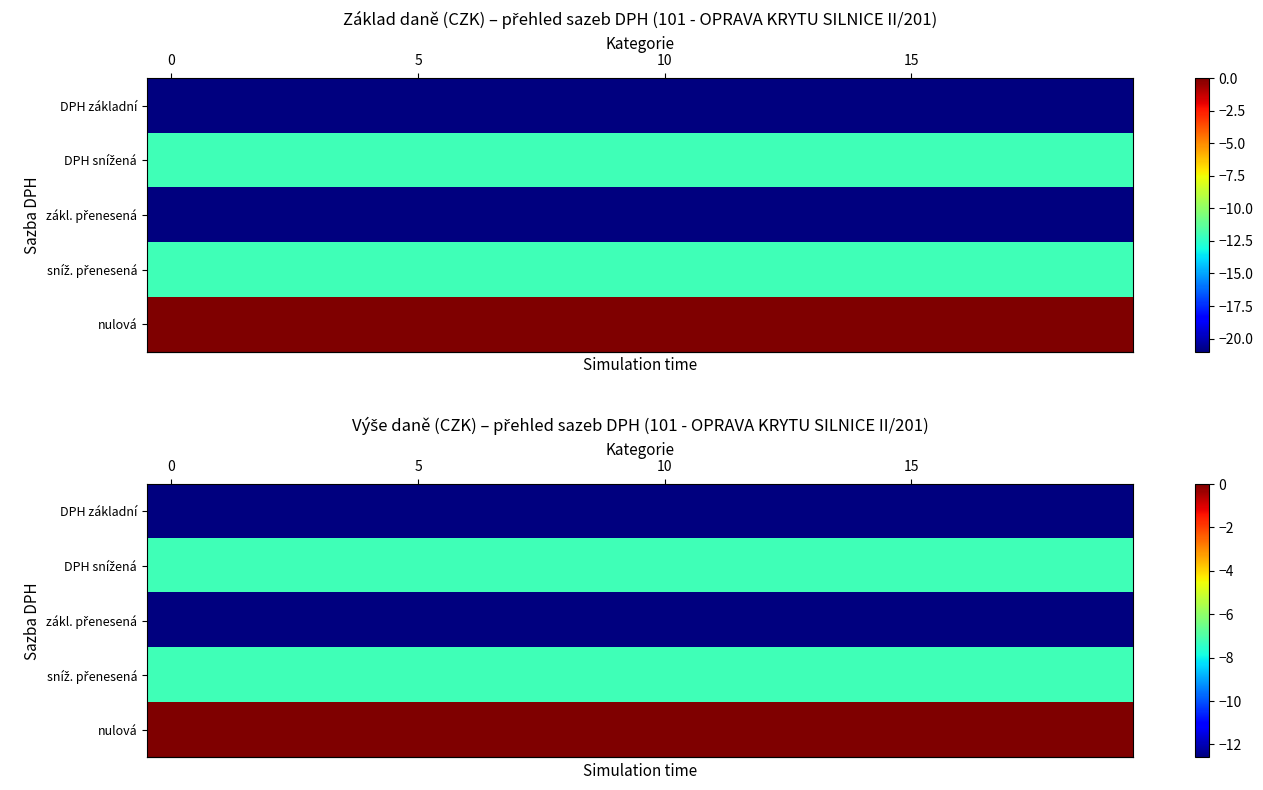

Between 14 and 4, which is larger?

14